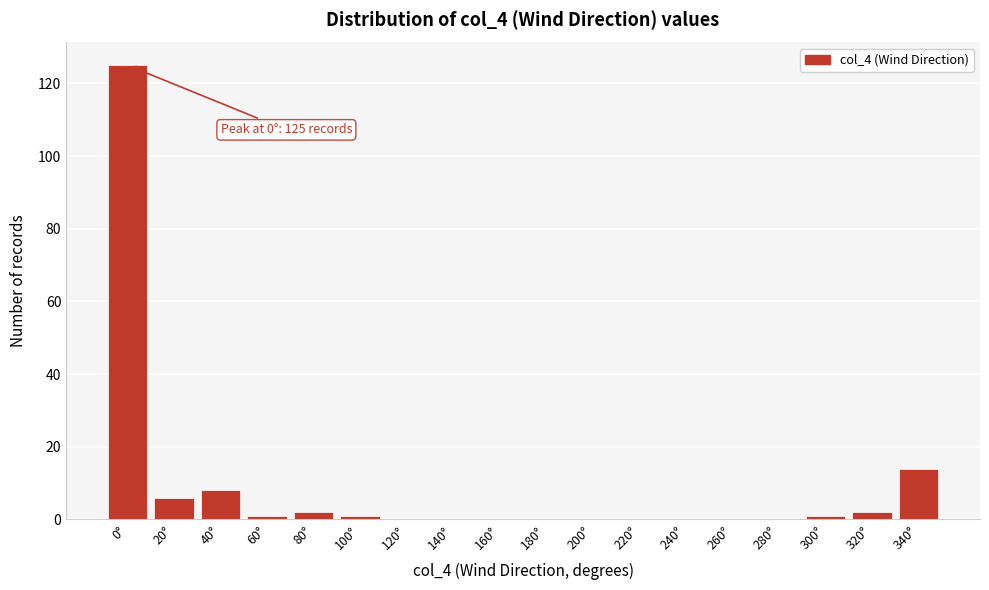

Reading right to left, what are all the values shown in this chart?

340°=14	320°=2	300°=1	280°=0	260°=0	240°=0	220°=0	200°=0	180°=0	160°=0	140°=0	120°=0	100°=1	80°=2	60°=1	40°=8	20°=6	0°=125